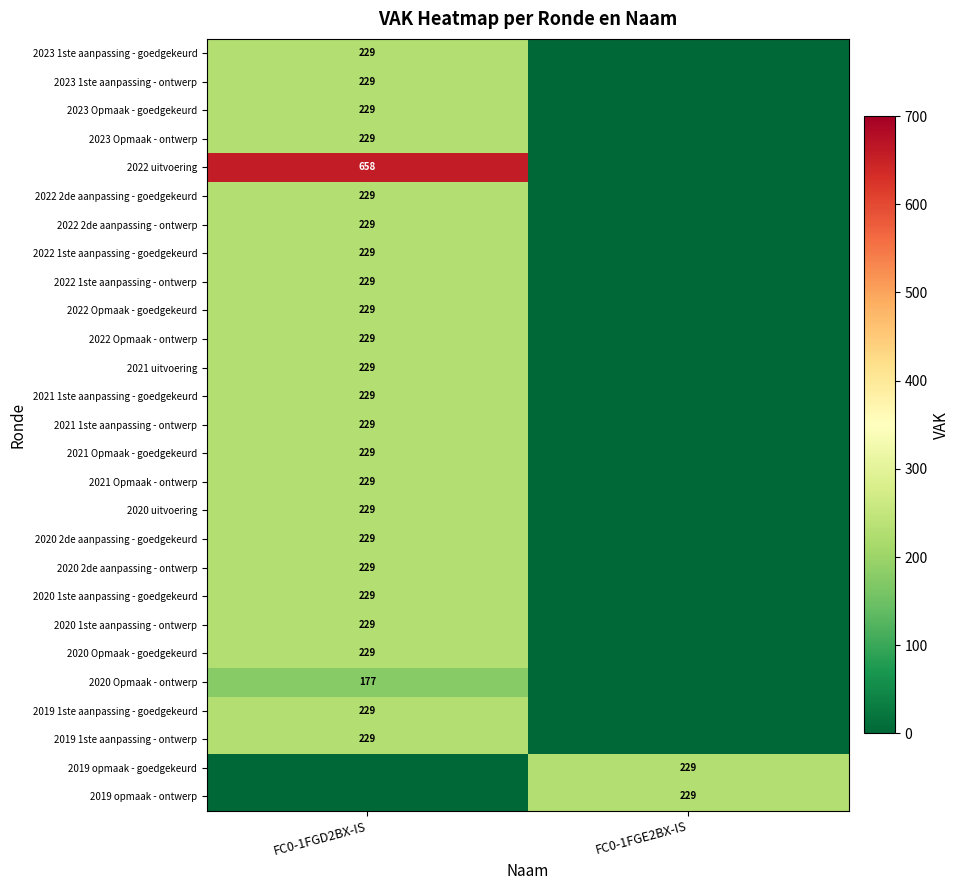

Is it true that 2022 uitvoering equals 1156 at FC0-1FGD2BX-IS?

False